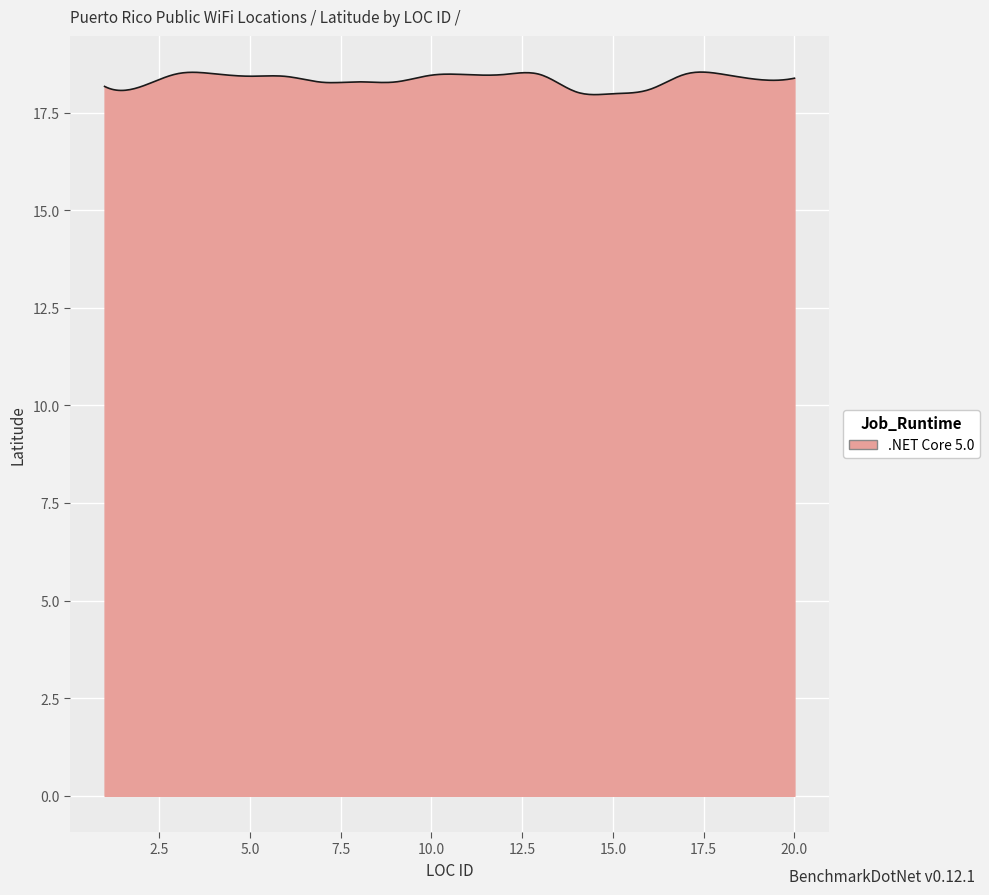

How many lines are shown in the chart?

1